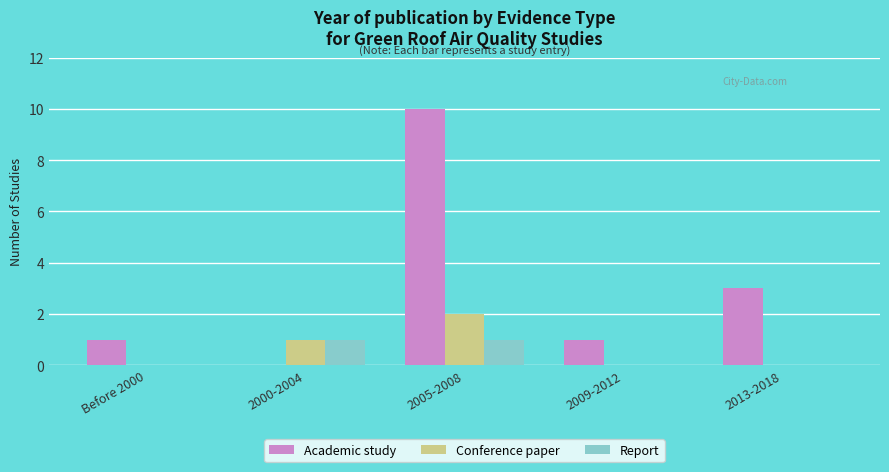

What is the sum of the Academic study values at 2005-2008 and 2013-2018?

13